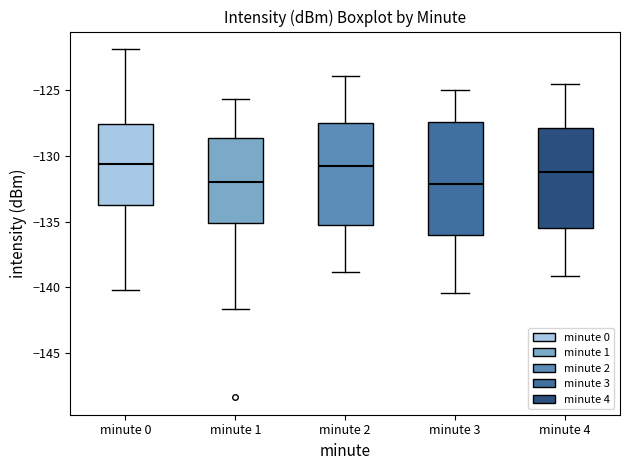

Comparing the boxes themselves (not the whiskers), which one is the tallest?

minute 3